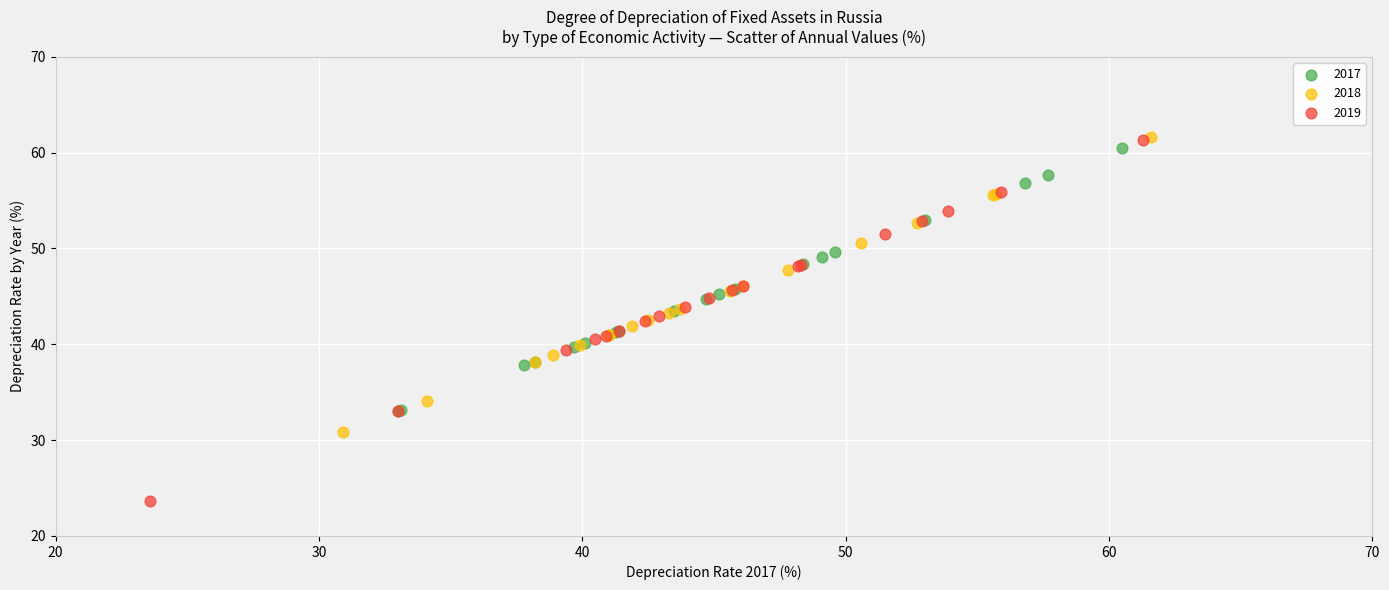

Which series contains the lowest Y value?

2019